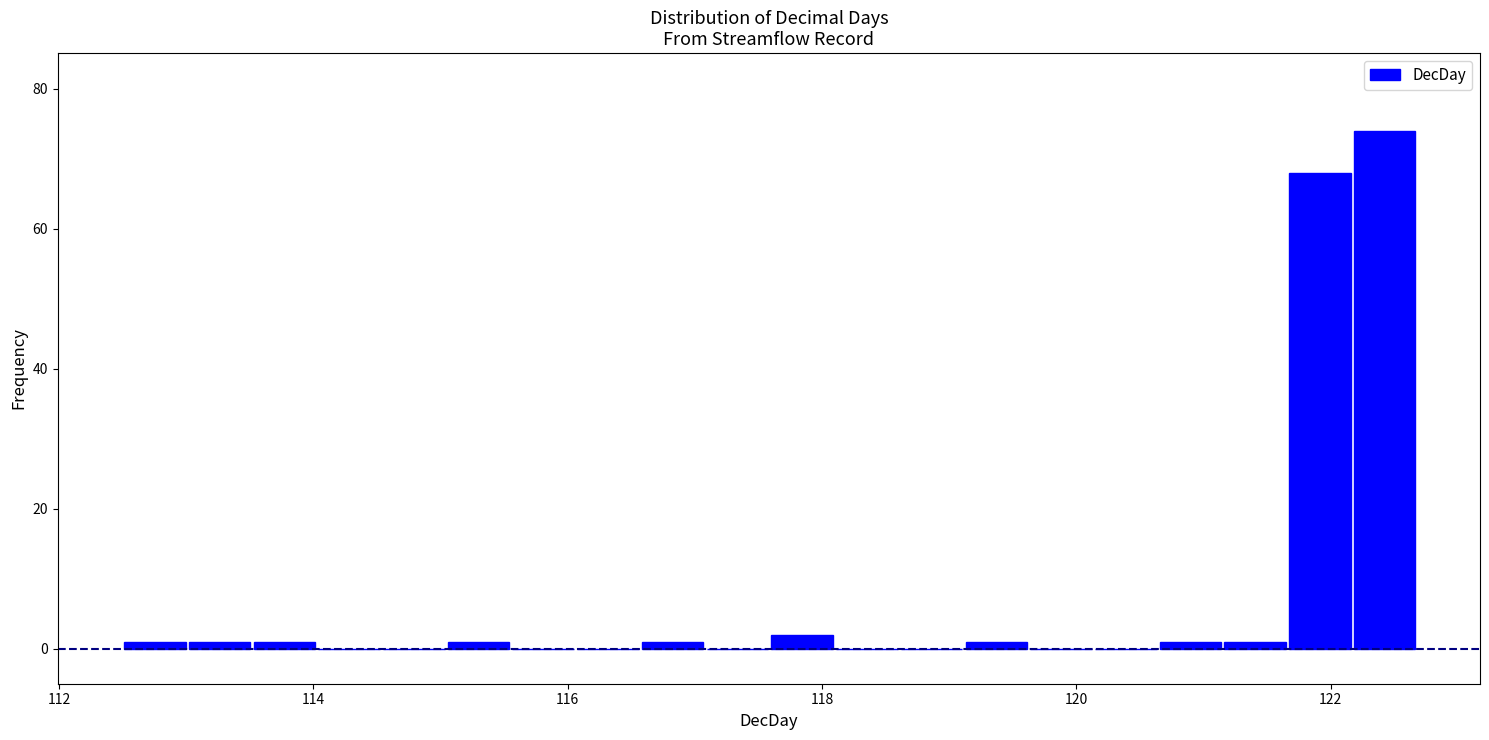

Around what value on the x-axis is the tallest bar? Give the approximate position of its centre, as read against the axis.

122.4